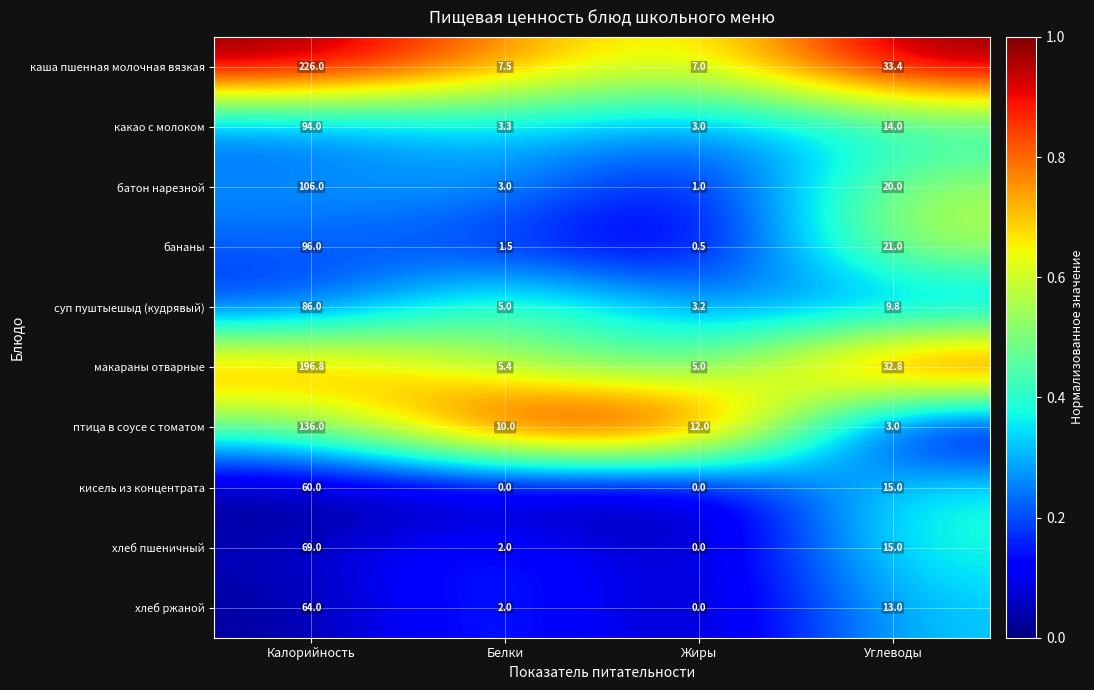

At which category is the sum across all series the highest?

Калорийность